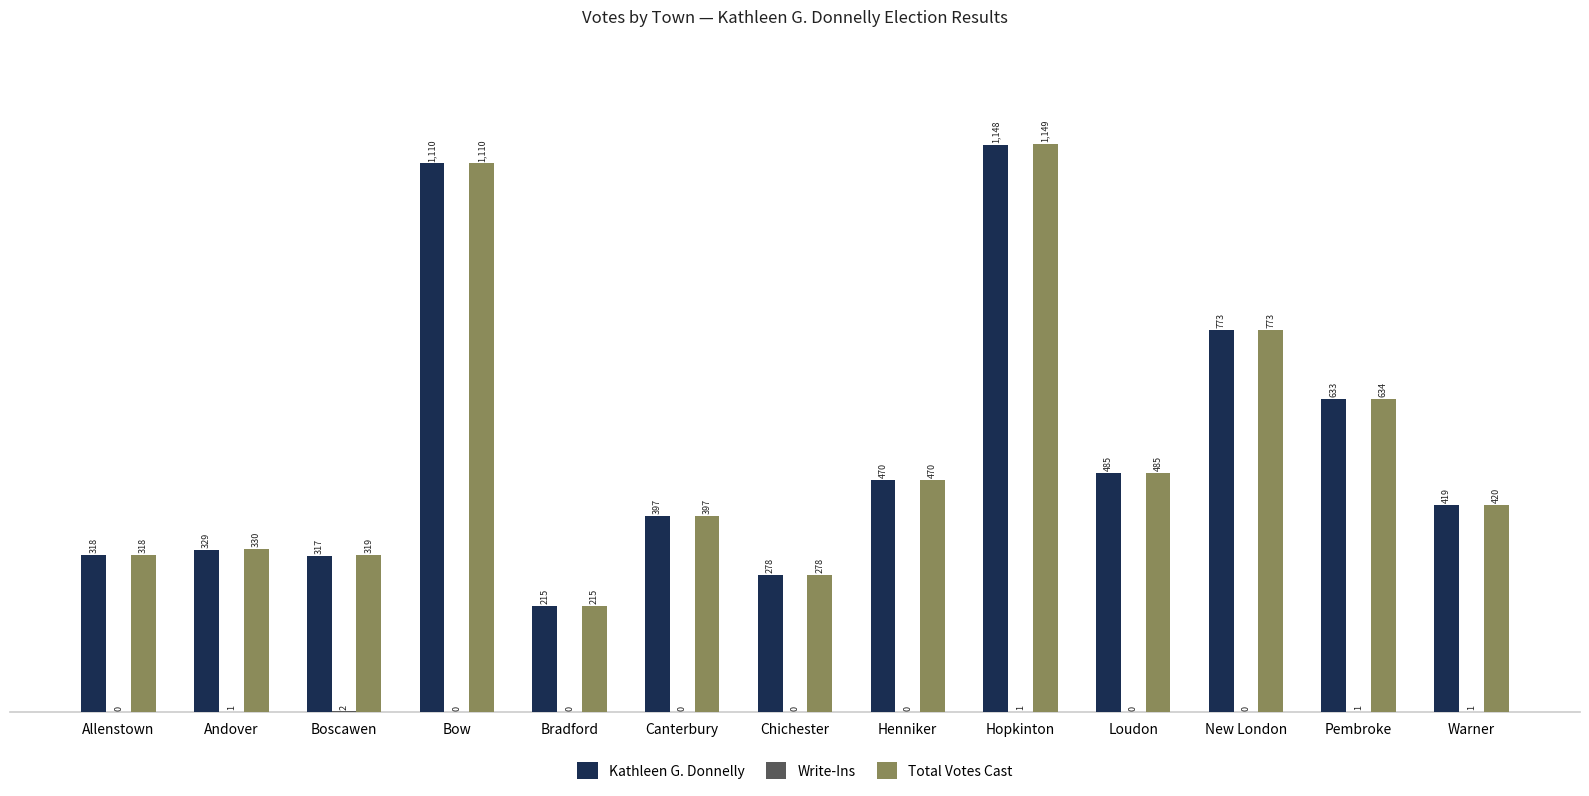

What is the maximum value for Total Votes Cast?

1149